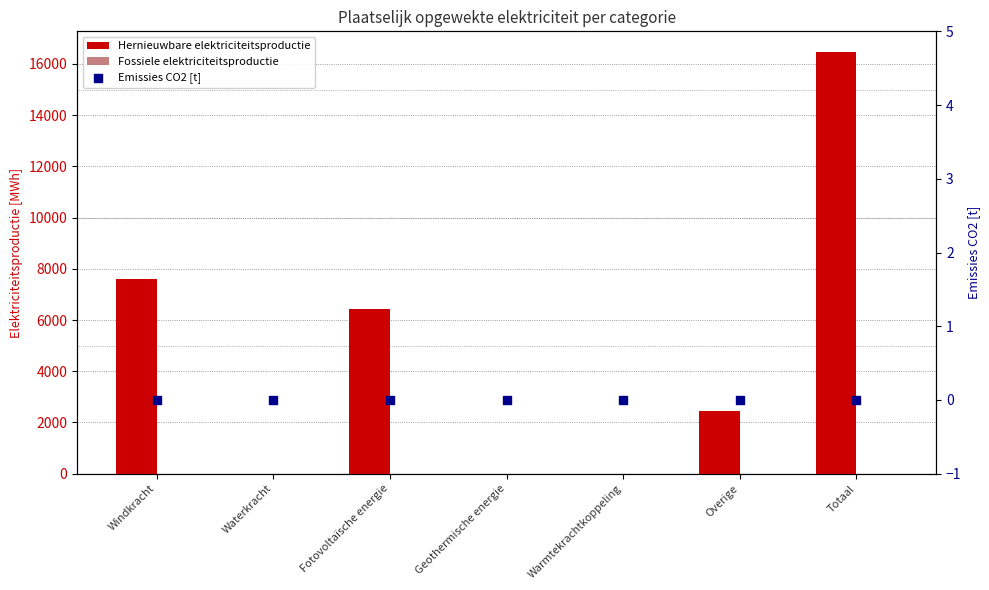

Which series has the widest spread of Y values?

Hernieuwbare elektriciteitsproductie